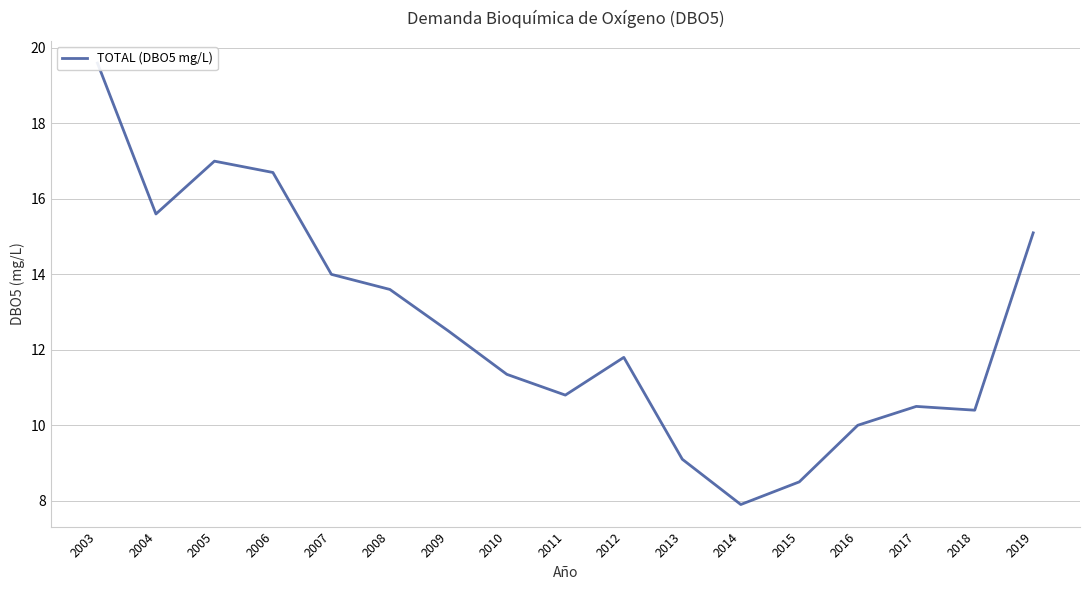

What is the change in value from 2003 to 2016?

-9.6